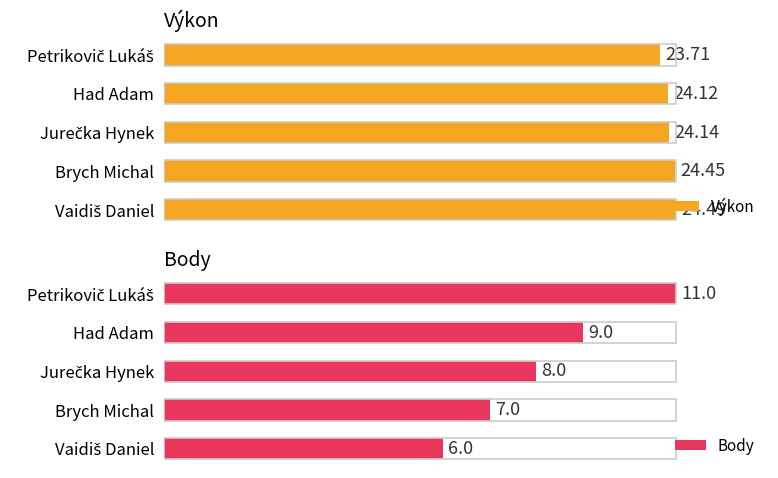

Which series has the widest spread of values?

Body